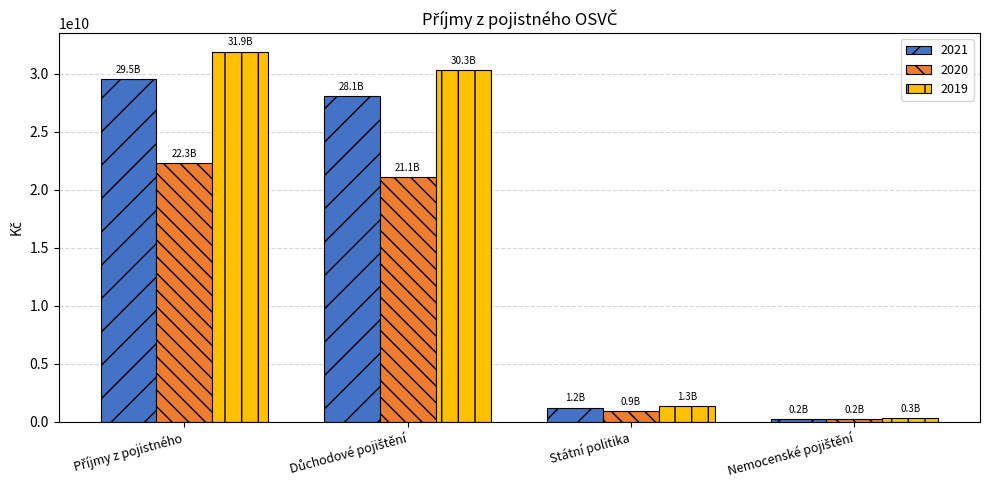

True or false: 2020 has a value of 905155390.9 at Státní politika.

True